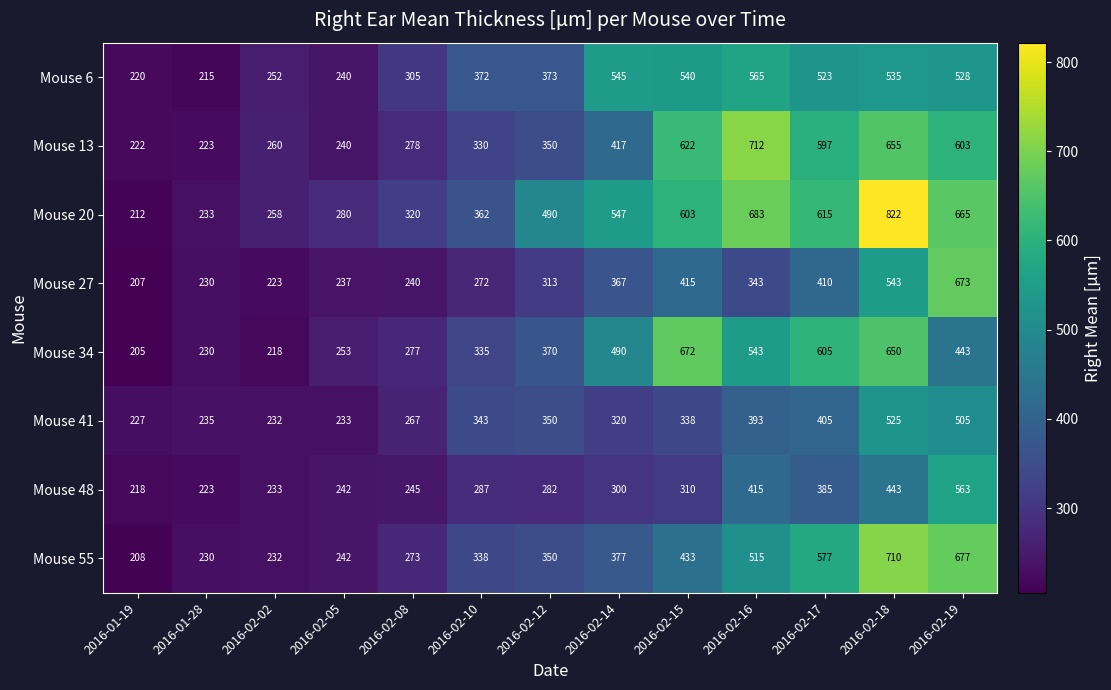

At which label is Mouse 27 closest to 440?

2016-02-15